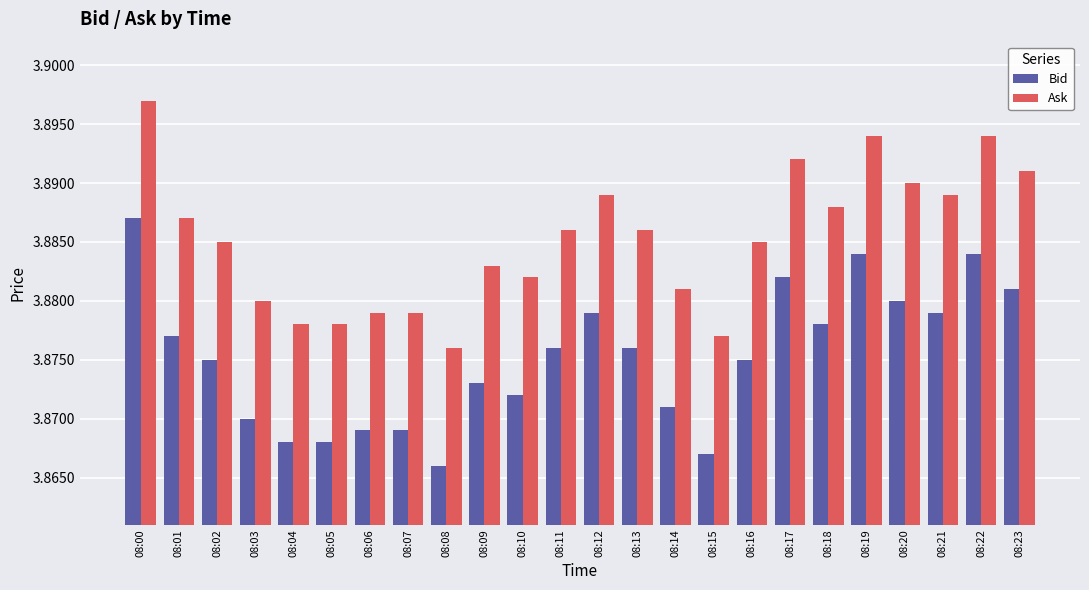

Is the value of Bid at 08:03 greater than the value of Ask at 08:11?

No